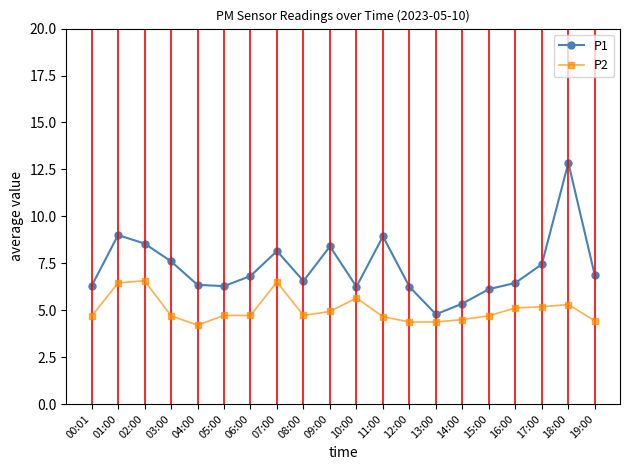

At which label does P2 reach its peak?

02:00